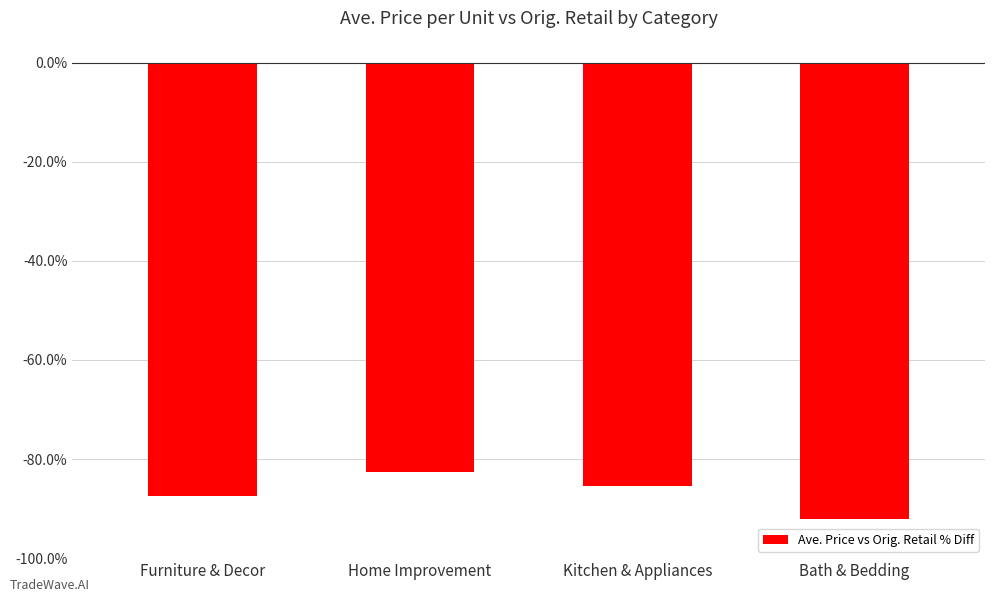

How many series are shown in this chart?

1